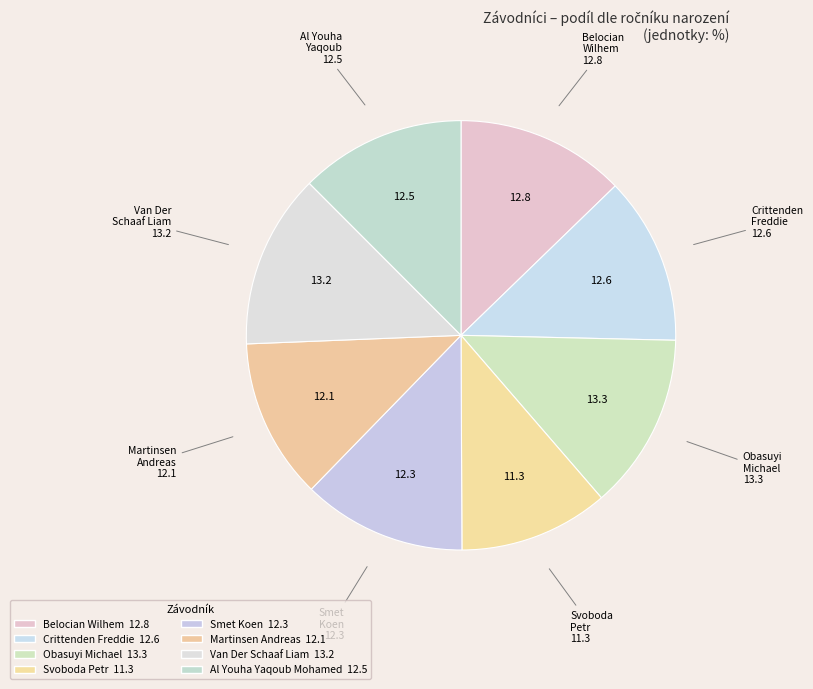

Does Crittenden Freddie account for over 50% of the chart?

No